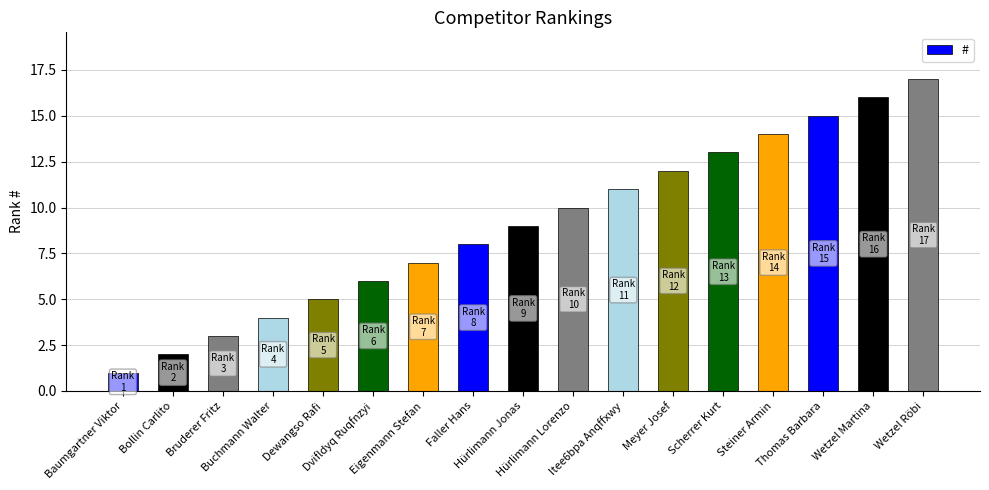

The value at Buchmann Walter is 4. True or false?

True